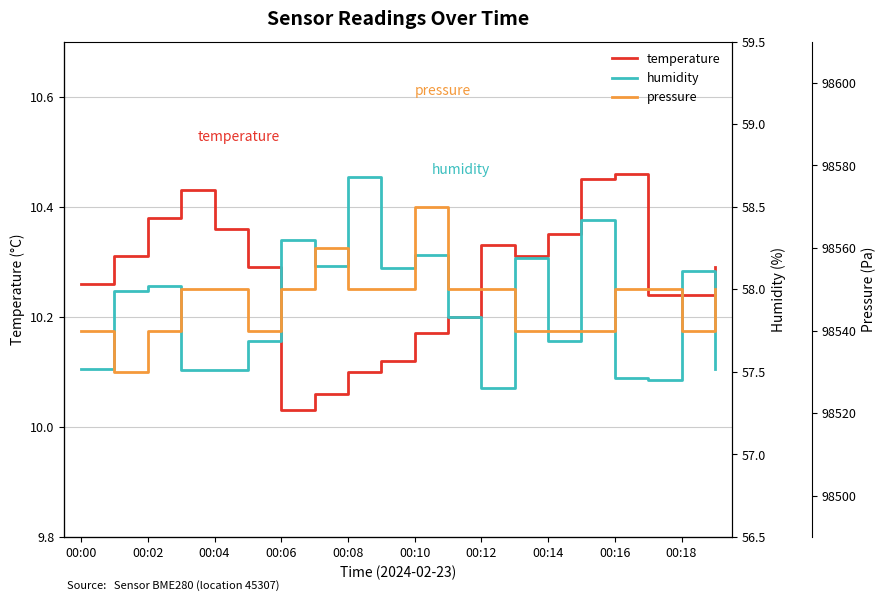

The temperature series shows 5.2 at 00:06. True or false?

False